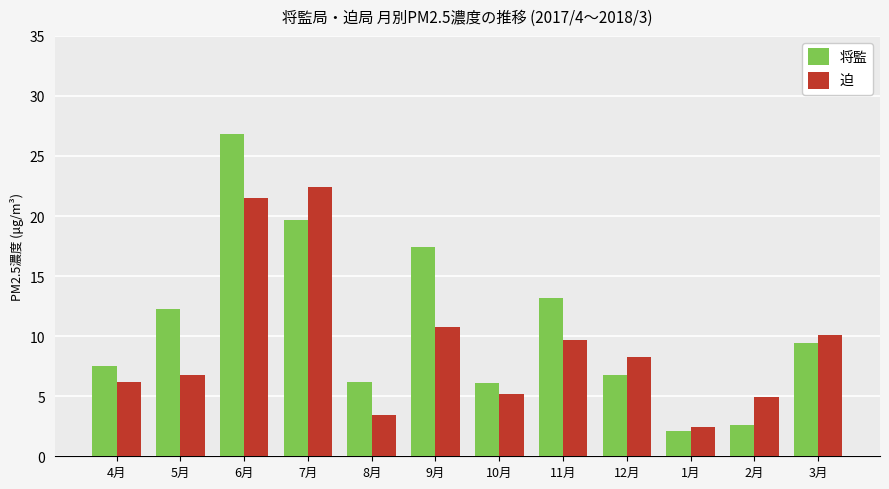

At which label is 将監 closest to 14?

11月